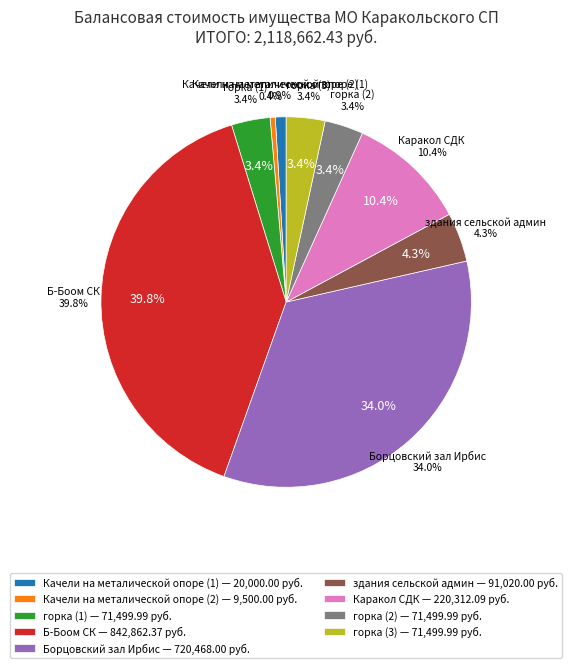

What is the change in value from Качели на металической опоре (1) to Качели на металической опоре (2)?

-10500.0